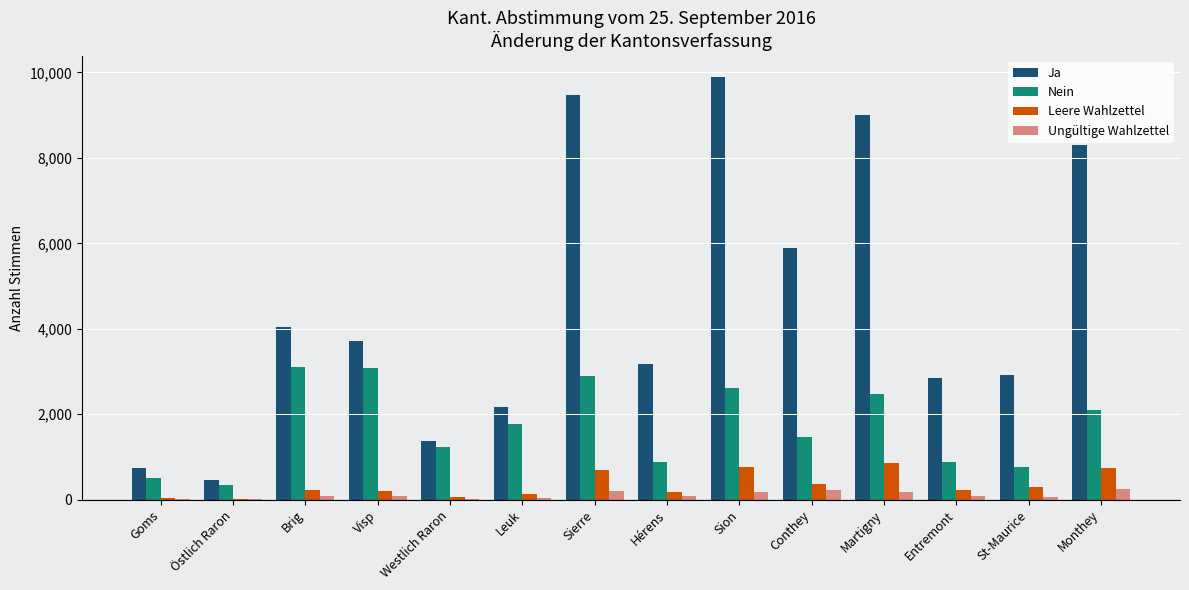

Is the value of Nein at Brig greater than the value of Ja at St-Maurice?

Yes